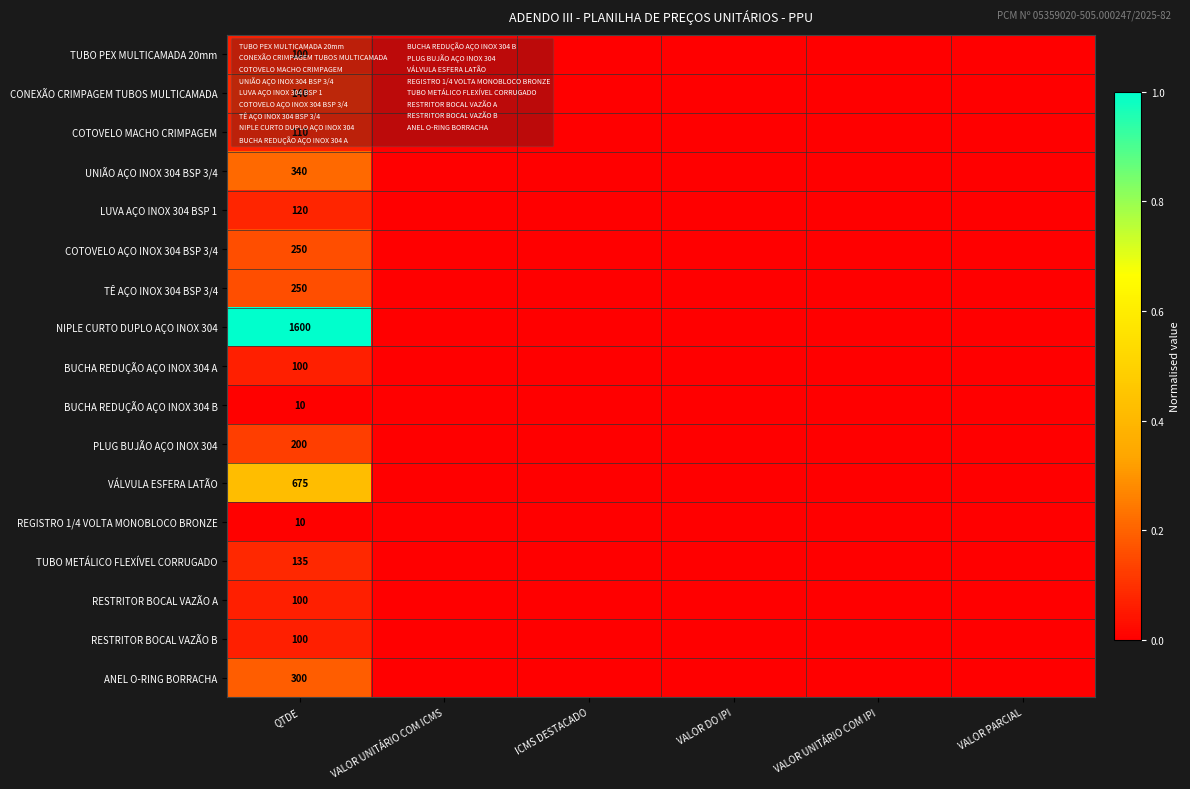

What is the spread (max minus min) of values at QTDE?

1590